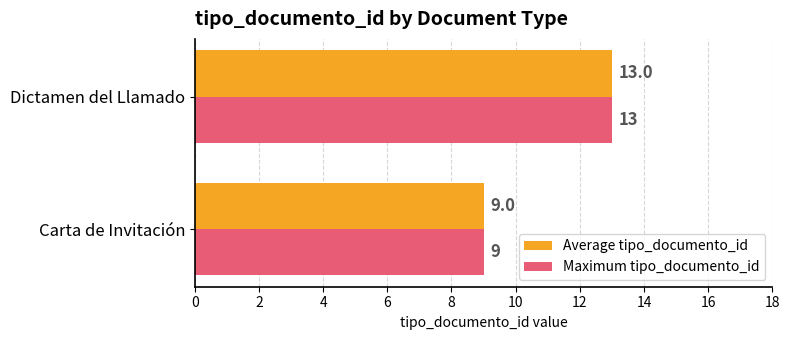

List the labels in order of Maximum tipo_documento_id value, largest first.

Dictamen del Llamado, Carta de Invitación